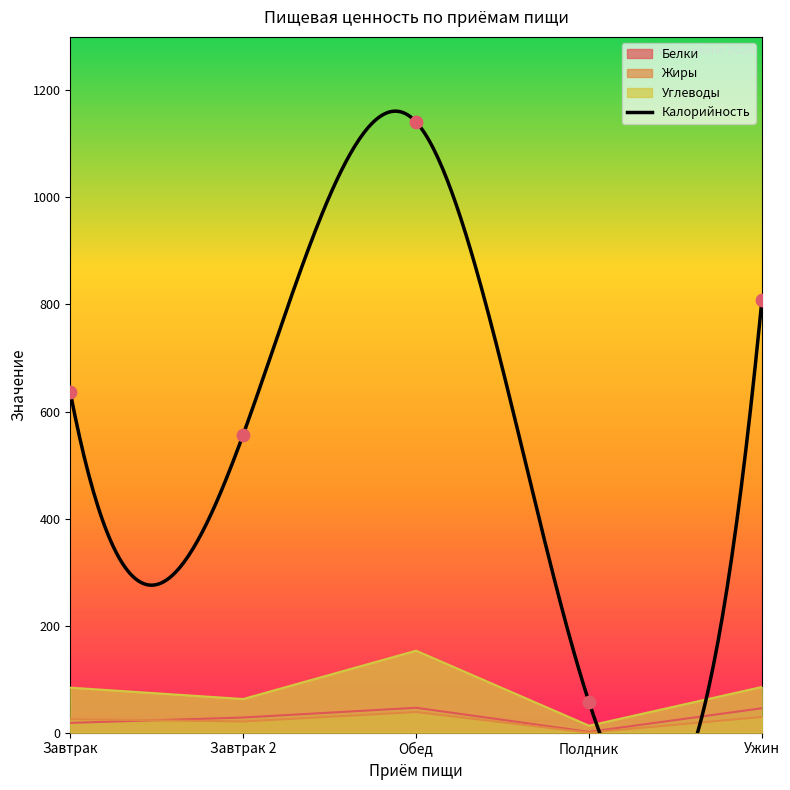

Is the value of Калорийность at Обед greater than the value of Углеводы at Полдник?

Yes